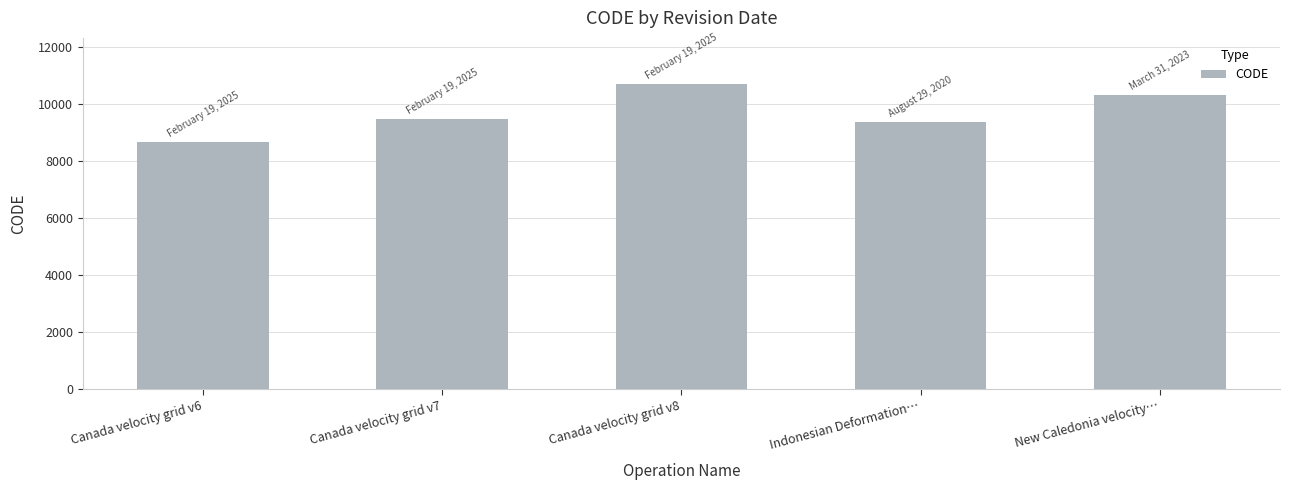

Between Canada velocity grid v7 and Indonesian Deformation…, which is larger?

Canada velocity grid v7